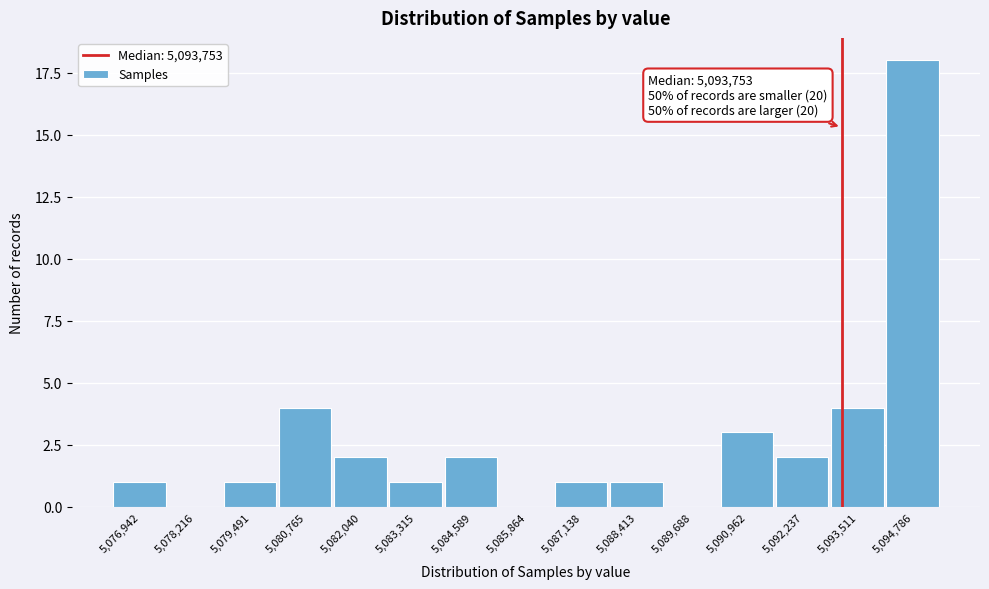

Reading right to left, list all the values displayed in this chart.

5,094,786=18	5,093,511=4	5,092,237=2	5,090,962=3	5,089,688=0	5,088,413=1	5,087,138=1	5,085,864=0	5,084,589=2	5,083,315=1	5,082,040=2	5,080,765=4	5,079,491=1	5,078,216=0	5,076,942=1